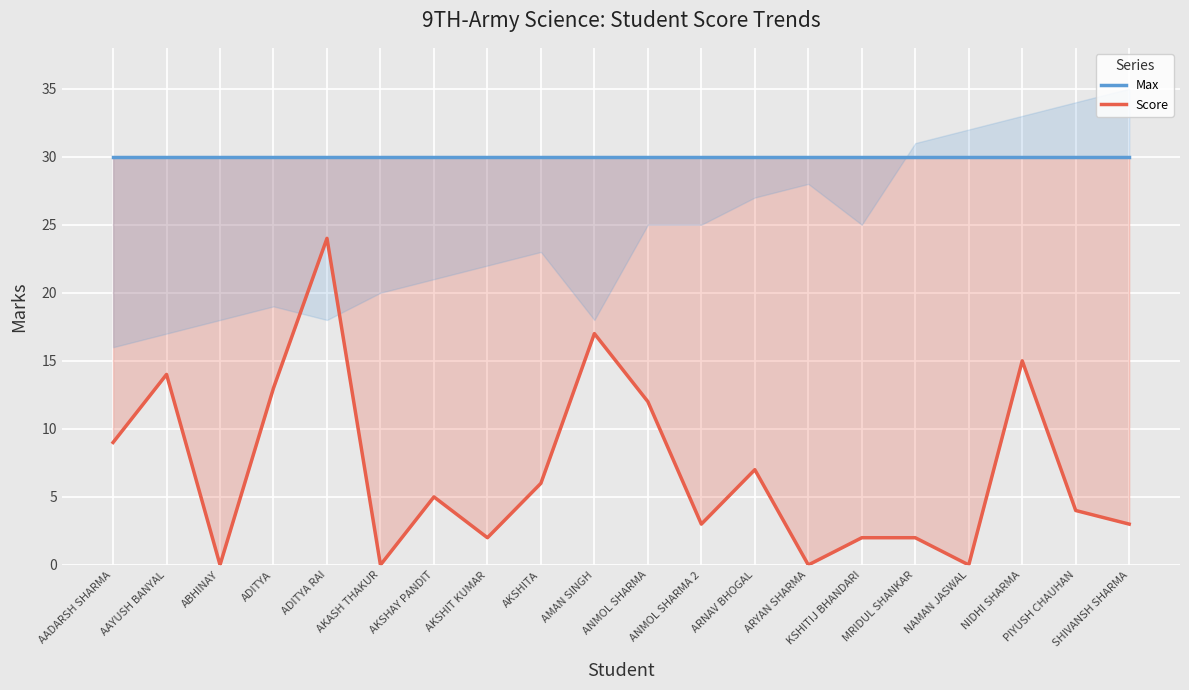

How many lines are shown in the chart?

2